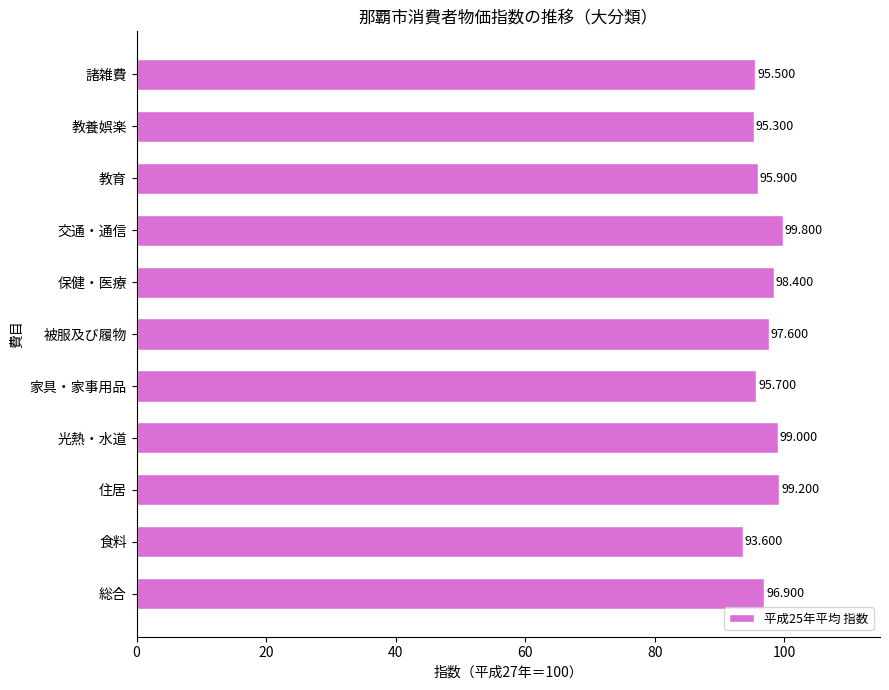

List the labels in order of value, largest first.

交通・通信, 住居, 光熱・水道, 保健・医療, 被服及び履物, 総合, 教育, 家具・家事用品, 諸雑費, 教養娯楽, 食料